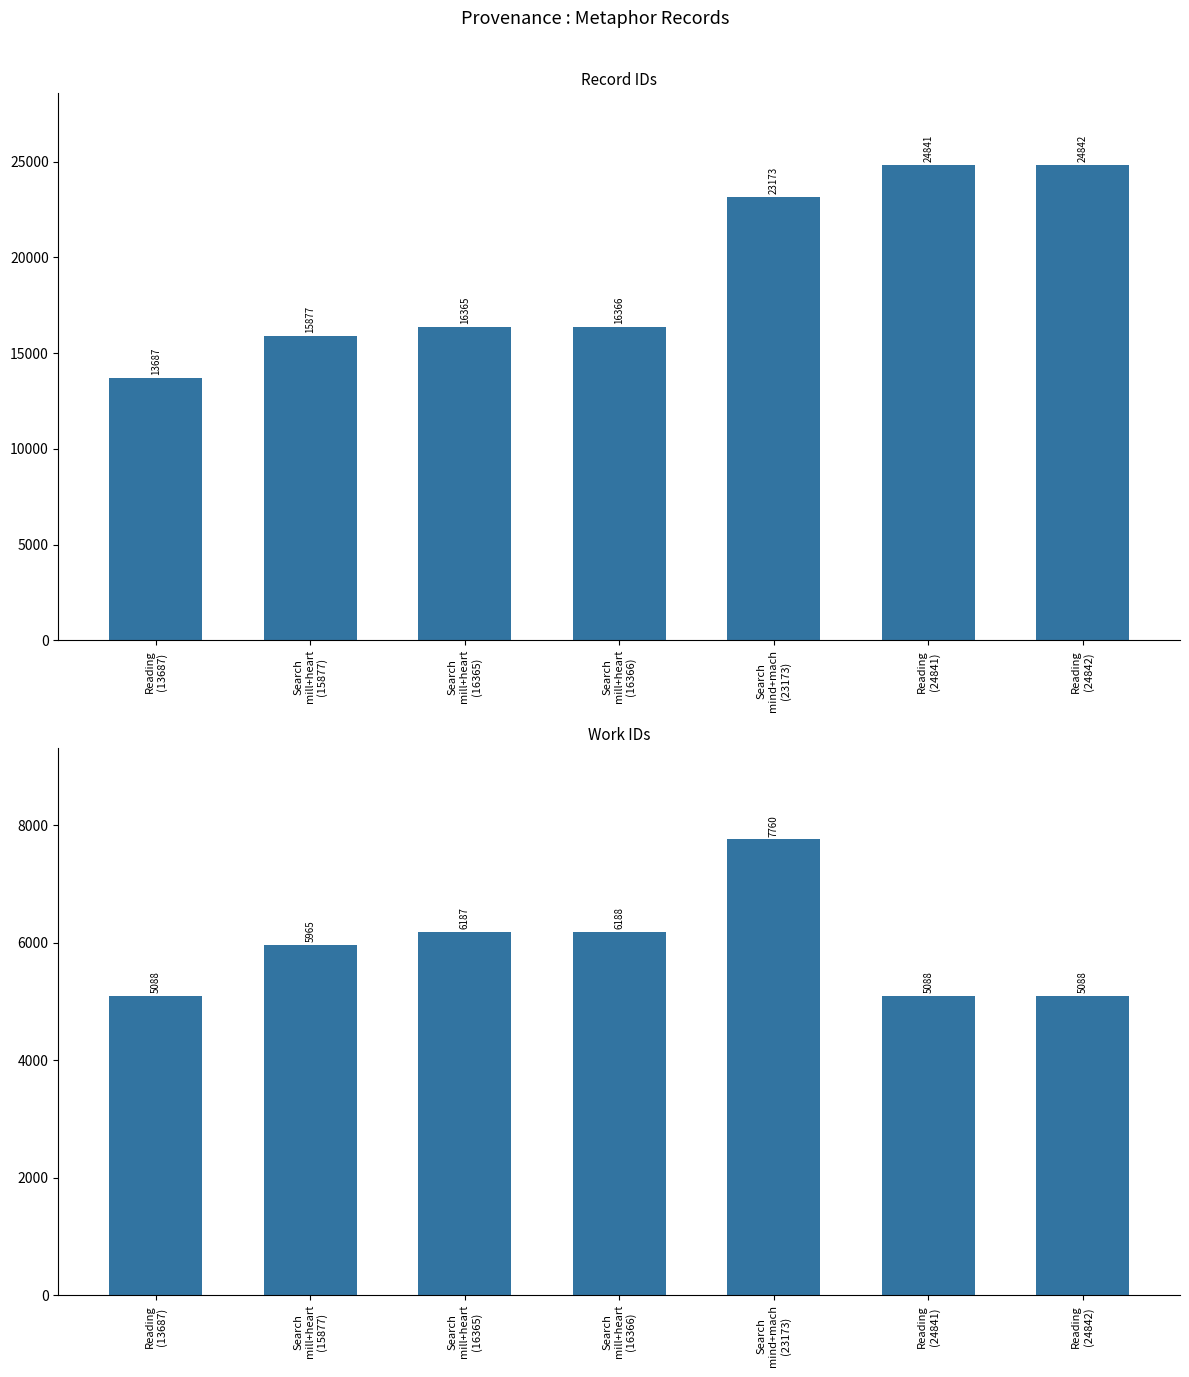

What is the label of the 5th bar from the right?

Search
mill+heart
(16365)